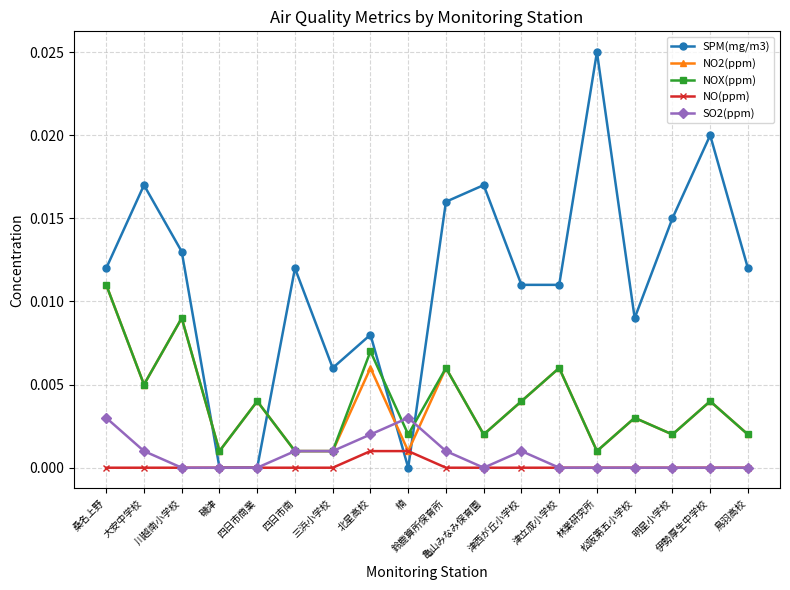

How many intersections are there between NO2(ppm) and SPM(mg/m3)?

4